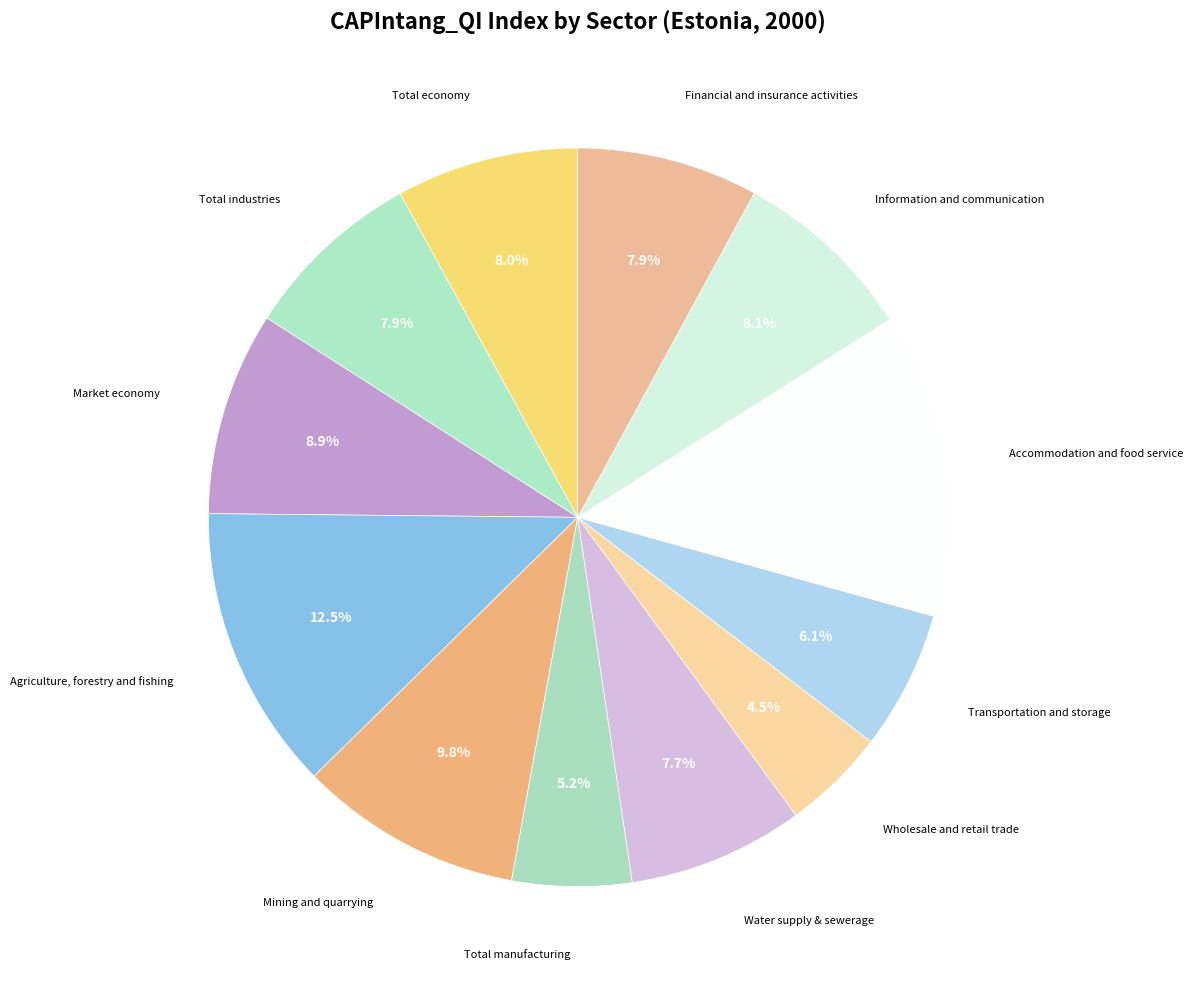

Is it true that Wholesale and retail trade is 19% of the pie?

False